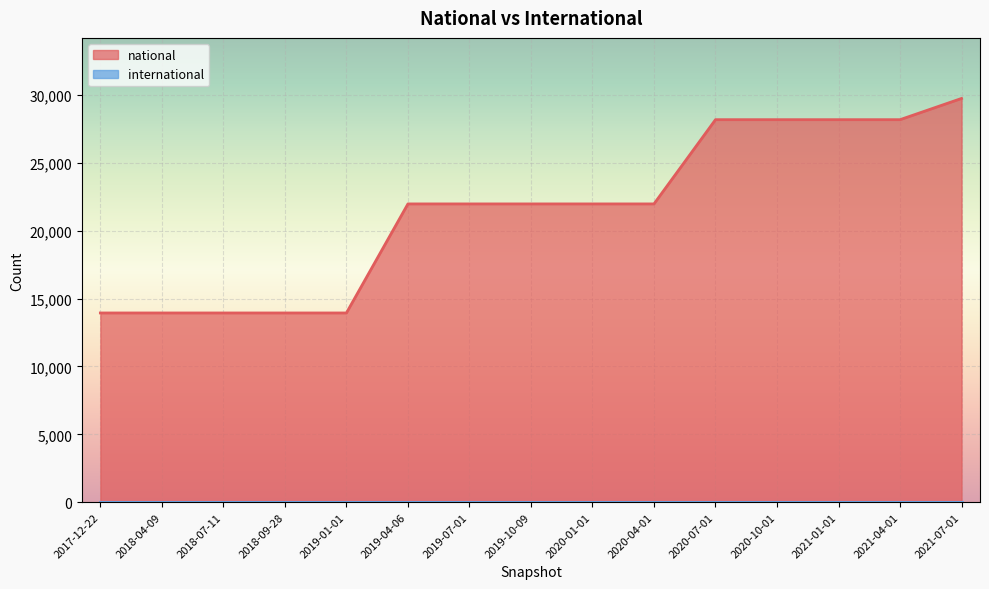

How many lines are shown in the chart?

1